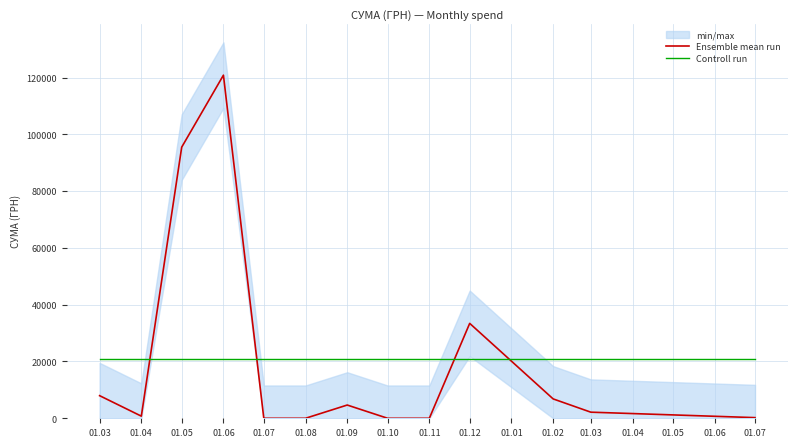

What value does the Controll run series have at 01.05?

20950.3